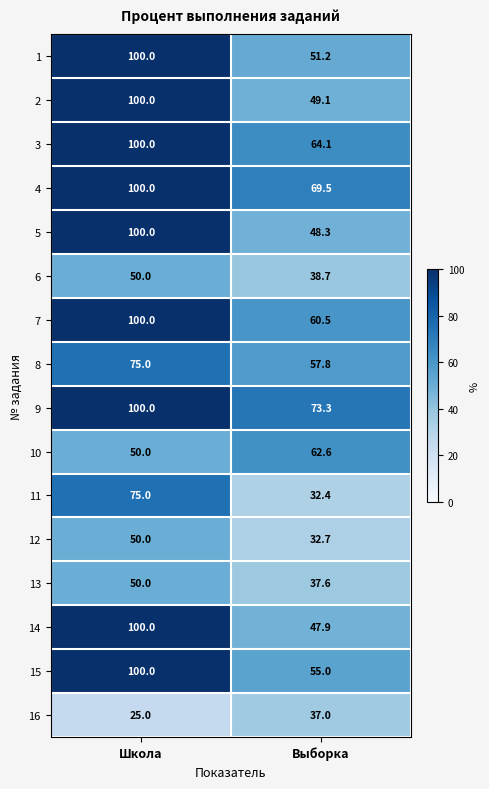

What is the difference between the 2 values at Выборка and Школа?

50.9